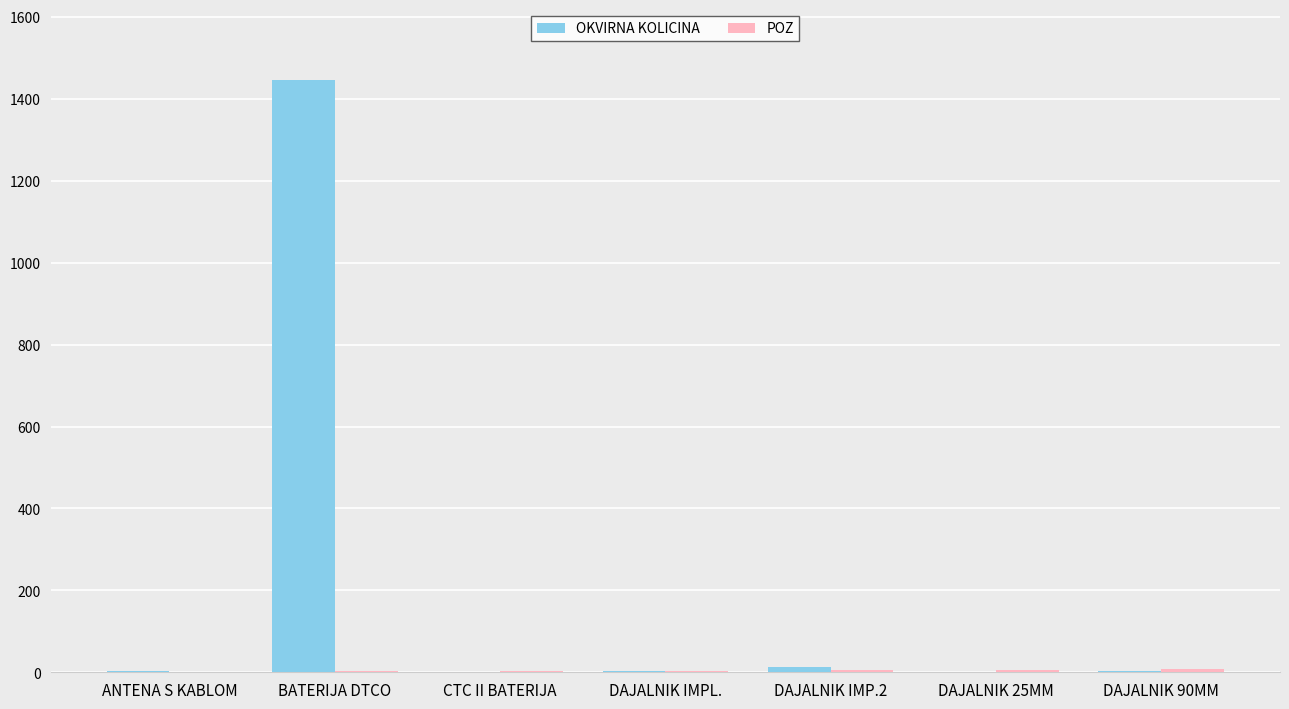

True or false: OKVIRNA KOLICINA has a value of 3 at DAJALNIK 90MM.

True